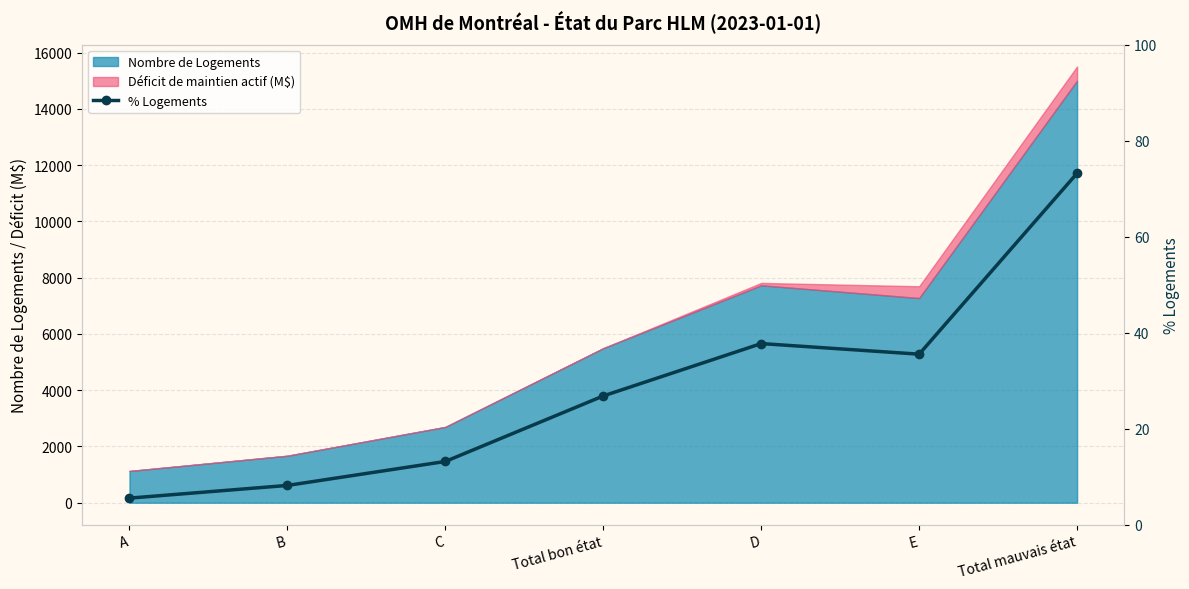

What is the smallest value displayed?

5.5